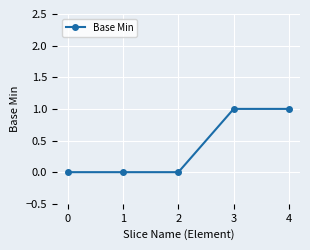

How many series are shown in this chart?

1